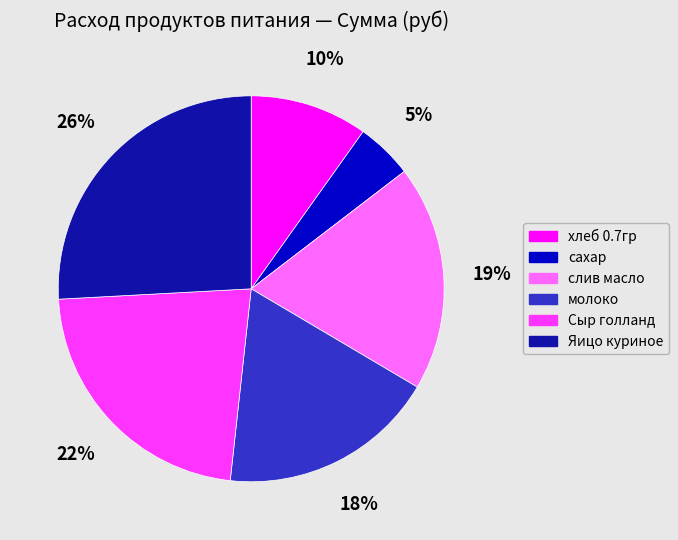

Is it true that слив масло is 19% of the pie?

True